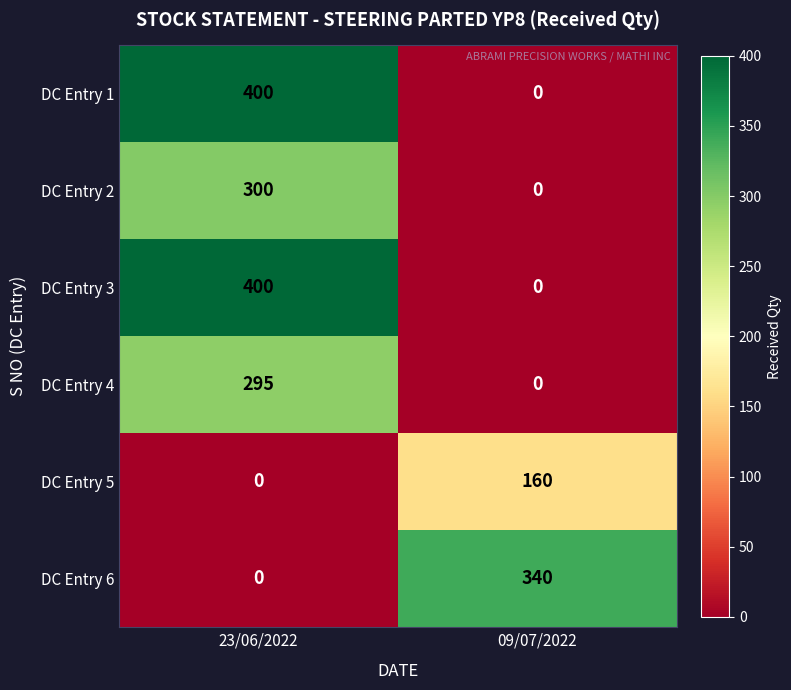

What is the difference between the highest and lowest values at 23/06/2022?

400